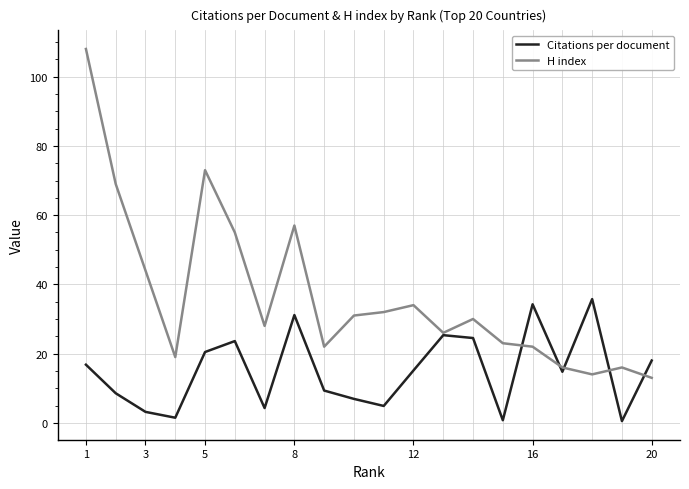

What is the minimum value for H index?

13.0